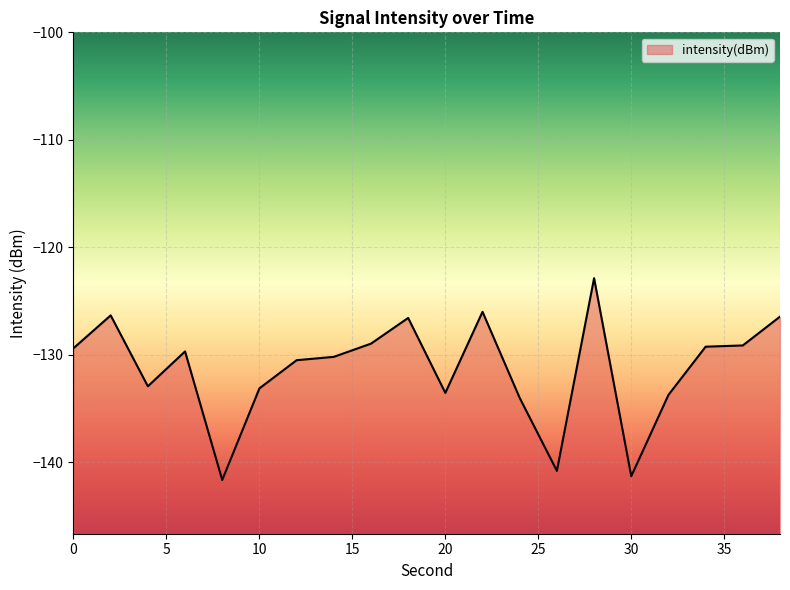

Where is the data nearest to the value -132?

4